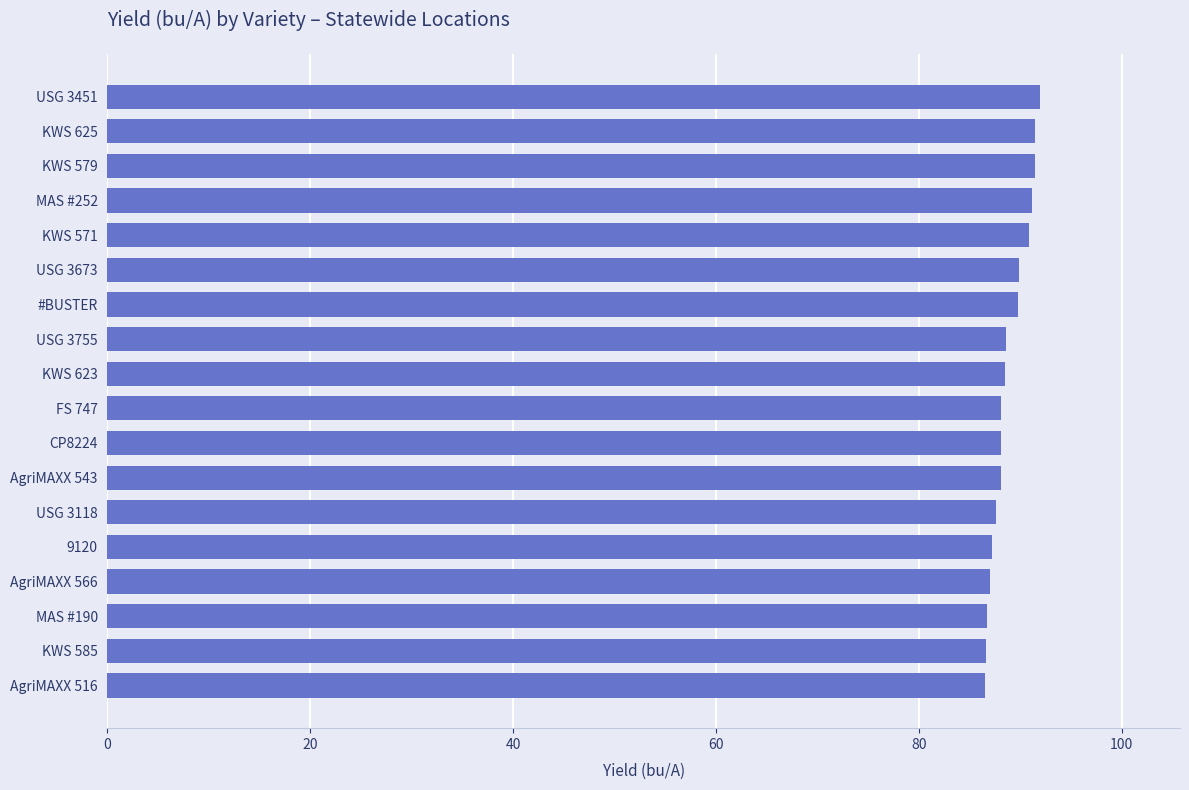

Is it true that the value at 9120 is 128.7?

False